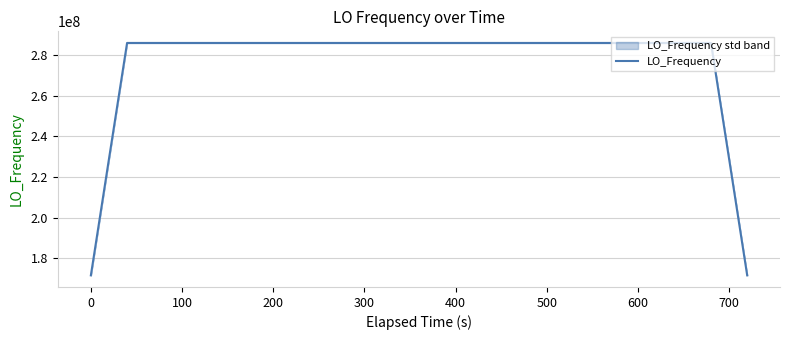

What is the maximum value for LO_Frequency?

286047002.7